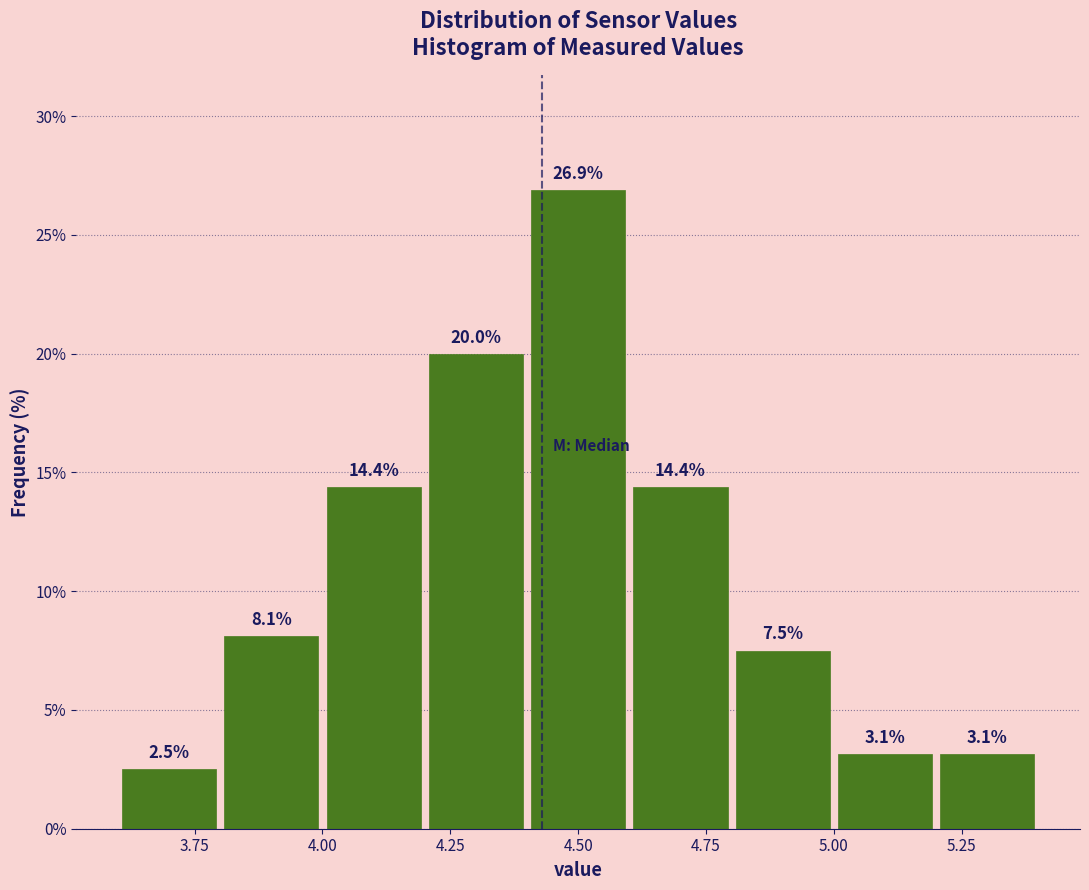

How tall is the bar that spans 4.4 to 4.6 on the x-axis?

26.9